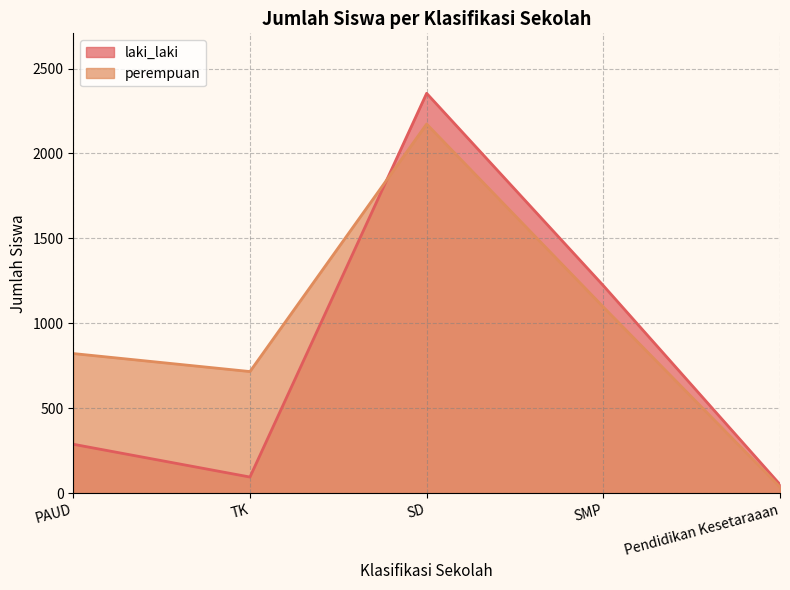

Reading left to right, list all the values displayed in this chart.

laki_laki: 288	95	2354	1222	51
perempuan: 822	716	2173	1096	36